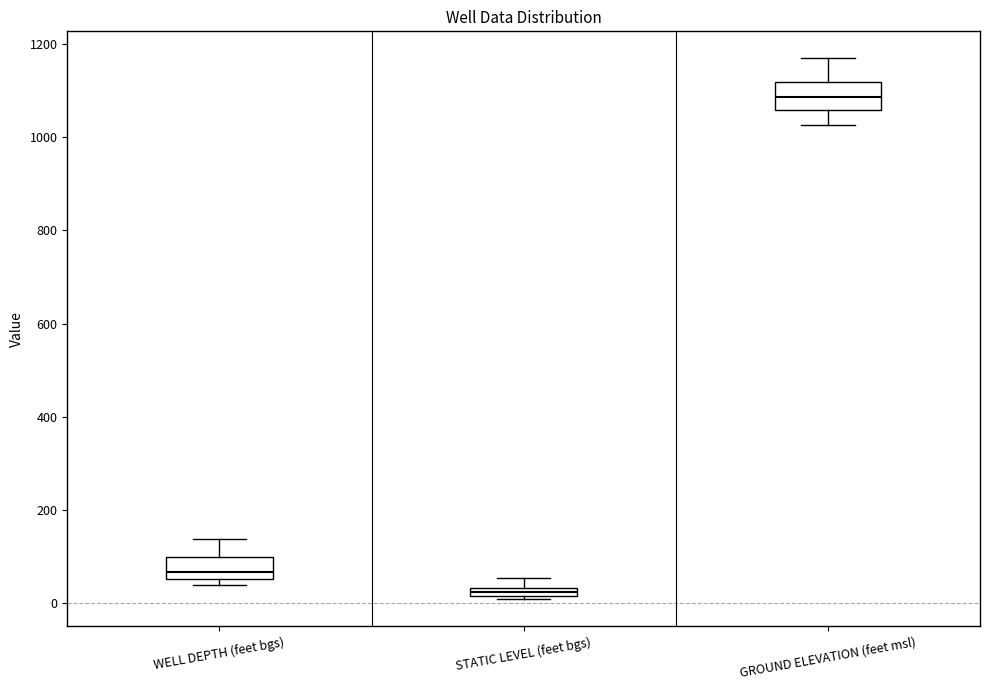

Which box has the lowest median line?

STATIC LEVEL (feet bgs)